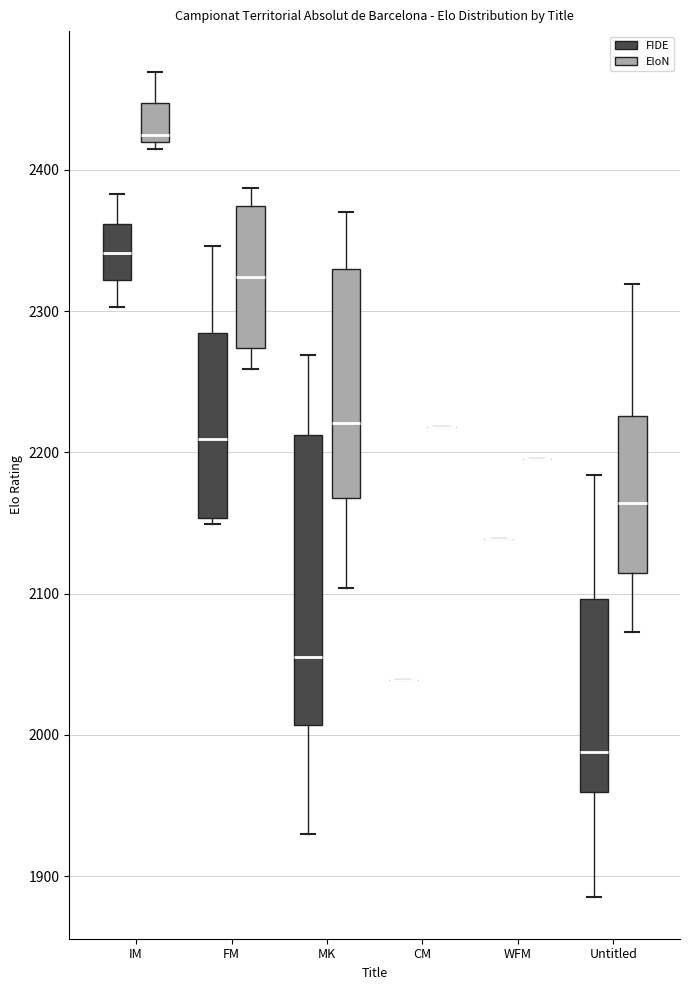

Reading left to right, read every box against the y-axis: the position of its median line, the range the box covers, and the ends of its whiskers. The values are not printed on the chart, so give them approximately, as read against the axis.

IM (FIDE): median 2340, box 2320 to 2360, whiskers 2300 to 2380
IM (EloN): median 2430, box 2420 to 2450, whiskers 2420 (just below the box's lower edge) to 2470
FM (FIDE): median 2210, box 2150 to 2280, whiskers 2150 (just below the box's lower edge) to 2350
FM (EloN): median 2320, box 2270 to 2370, whiskers 2260 to 2390
MK (FIDE): median 2060, box 2010 to 2210, whiskers 1930 to 2270
MK (EloN): median 2220, box 2170 to 2330, whiskers 2100 to 2370
CM (FIDE): box collapsed to a line at 2040, whiskers 2040 to 2040
CM (EloN): box collapsed to a line at 2220, whiskers 2220 to 2220
WFM (FIDE): box collapsed to a line at 2140, whiskers 2140 to 2140
WFM (EloN): box collapsed to a line at 2200, whiskers 2200 to 2200
Untitled (FIDE): median 1990, box 1960 to 2100, whiskers 1890 to 2180
Untitled (EloN): median 2160, box 2110 to 2230, whiskers 2070 to 2320